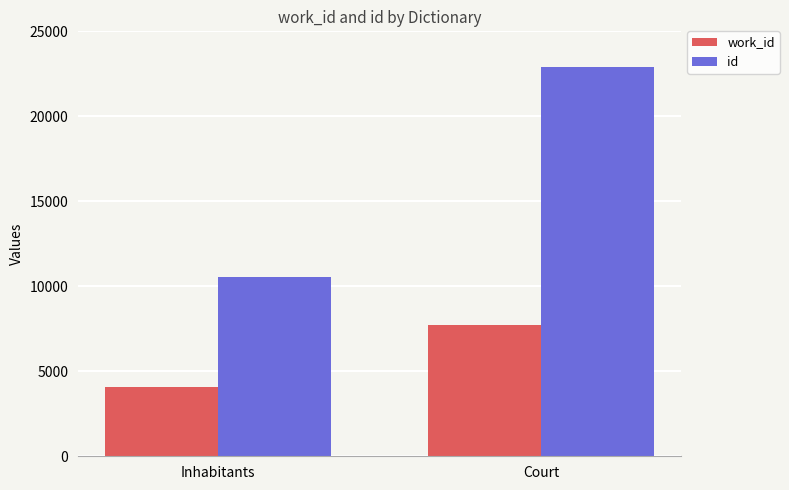

Where is work_id nearest to the value 5899?

Inhabitants